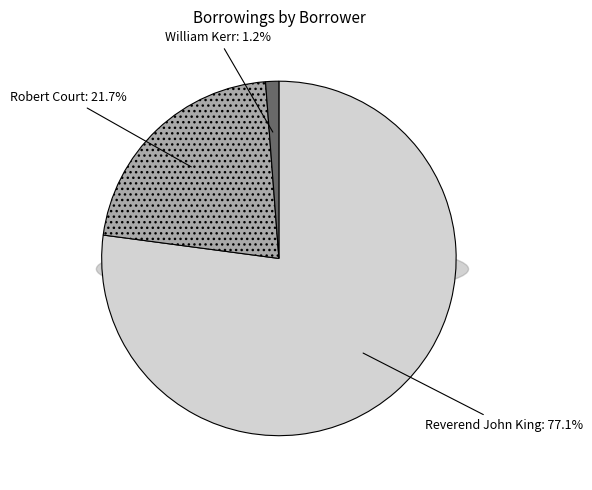

Count the number of slices in the pie.

3